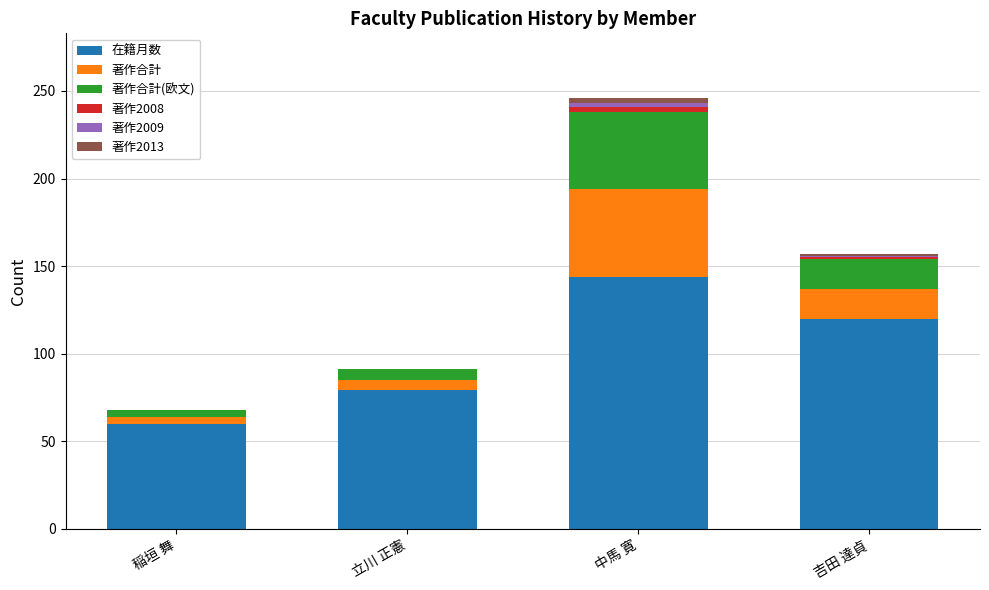

The 在籍月数 series shows 169 at 吉田 達貞. True or false?

False